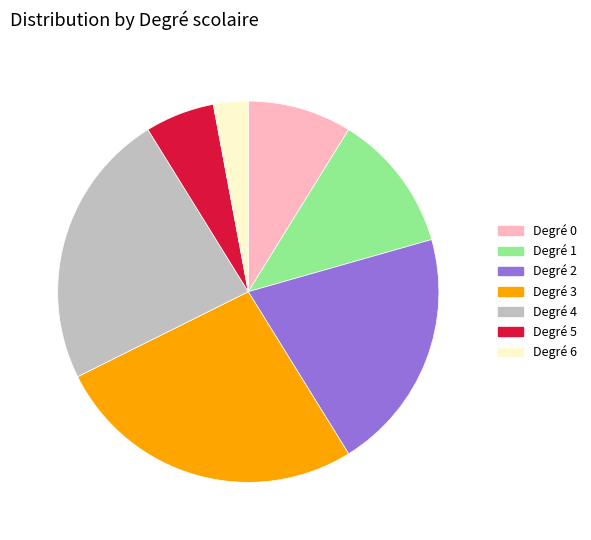

Is there any slice that represents more than half of the pie?

No